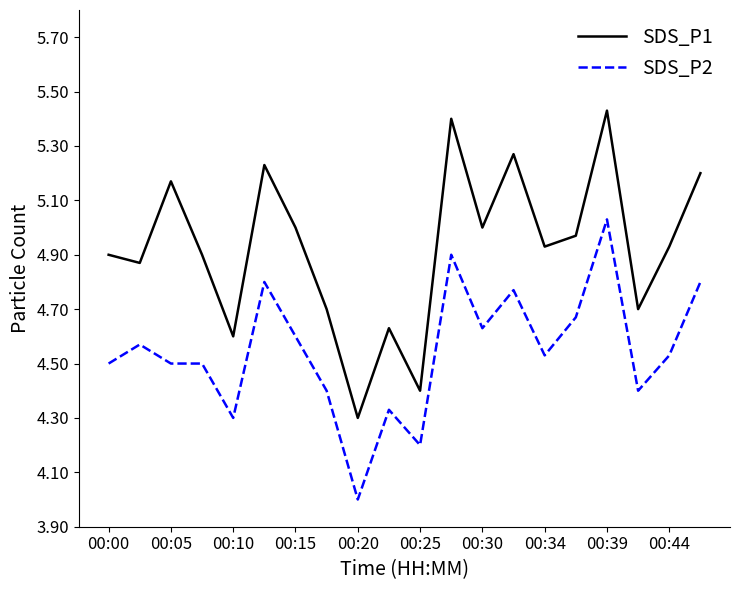

What are all the series names shown in the legend?

SDS_P1, SDS_P2